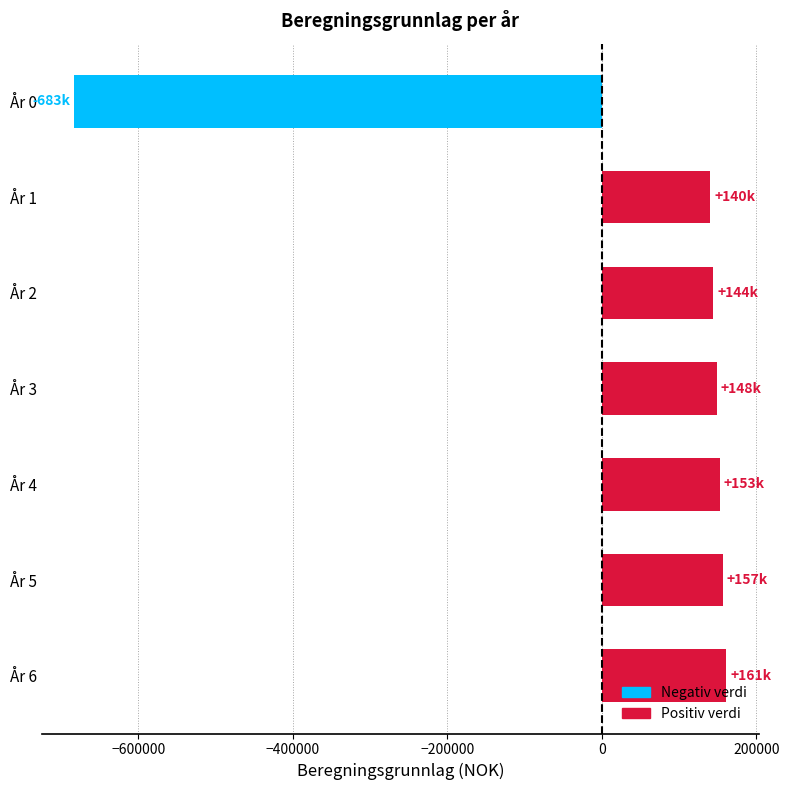

What is the difference between the second highest and second lowest values?

16397.7